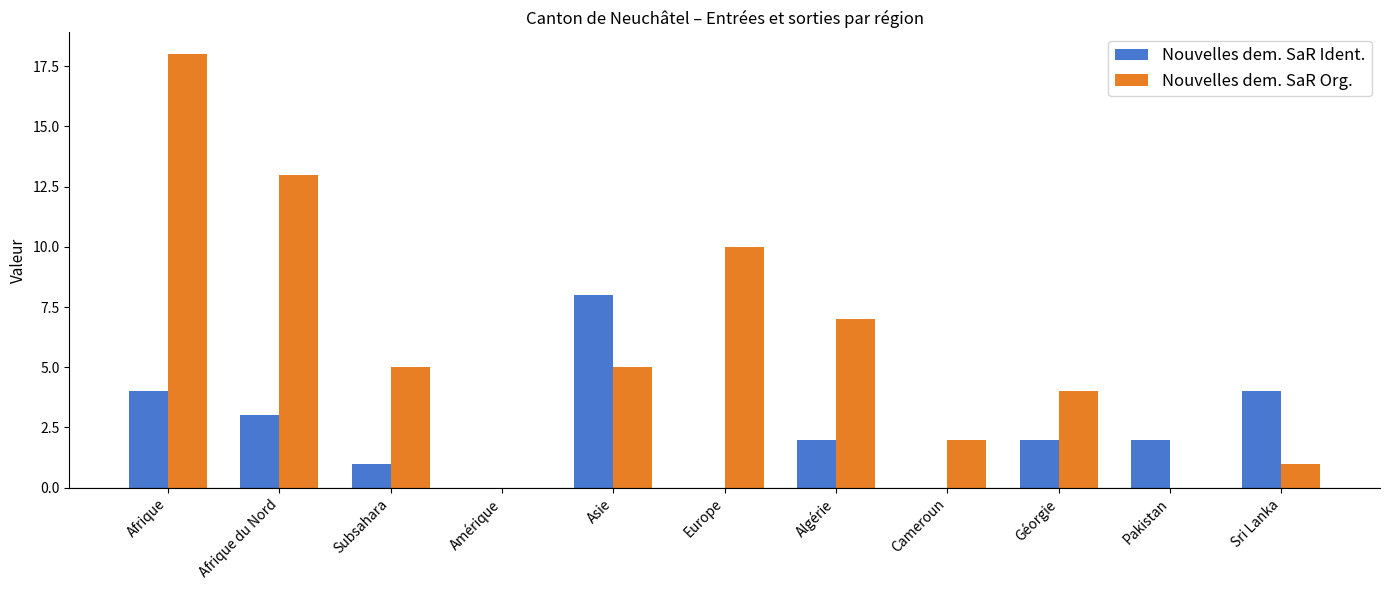

Are the bars horizontal?

No